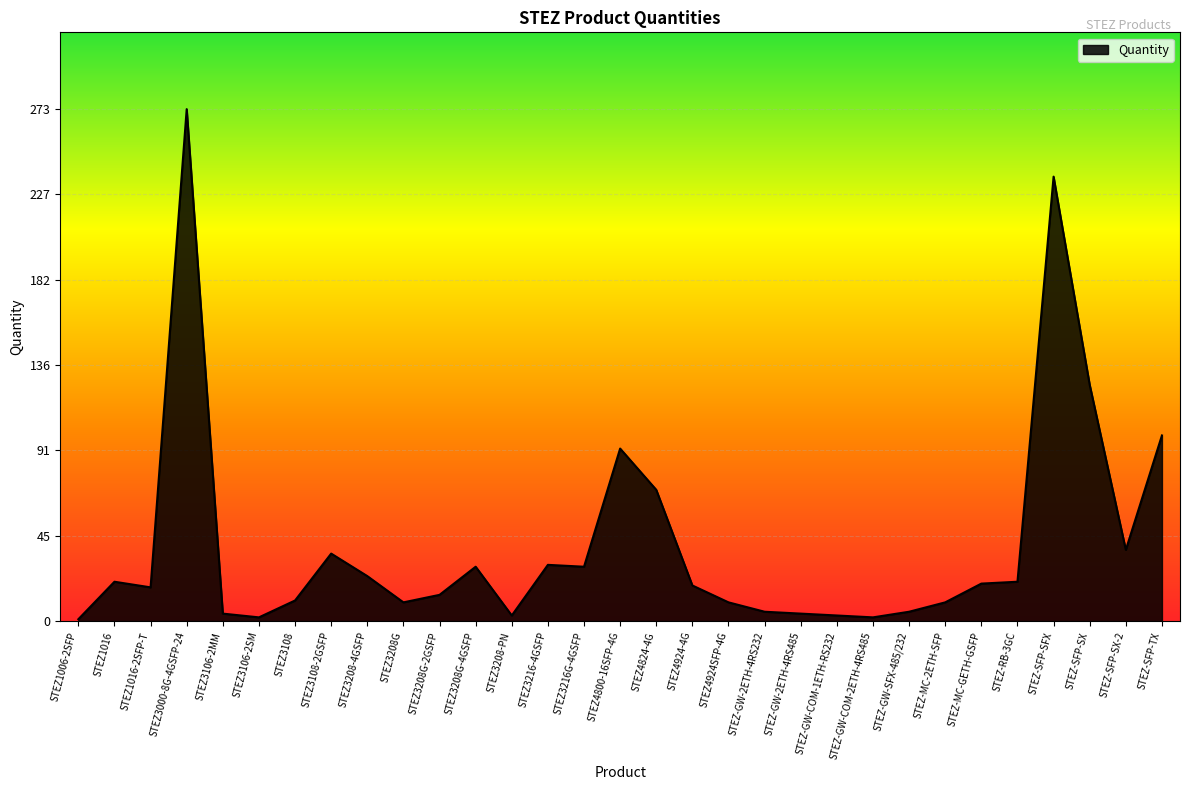

At which category does the chart reach its peak across all series?

STEZ3000-8G-4GSFP-24